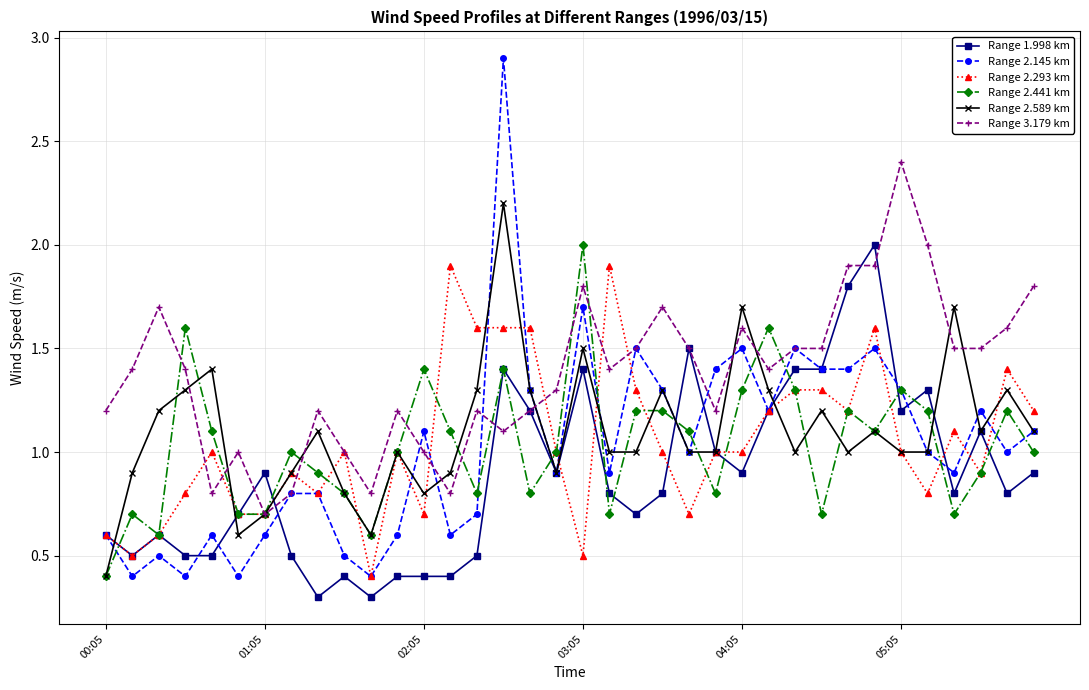

What is the minimum value shown in the chart?

0.3